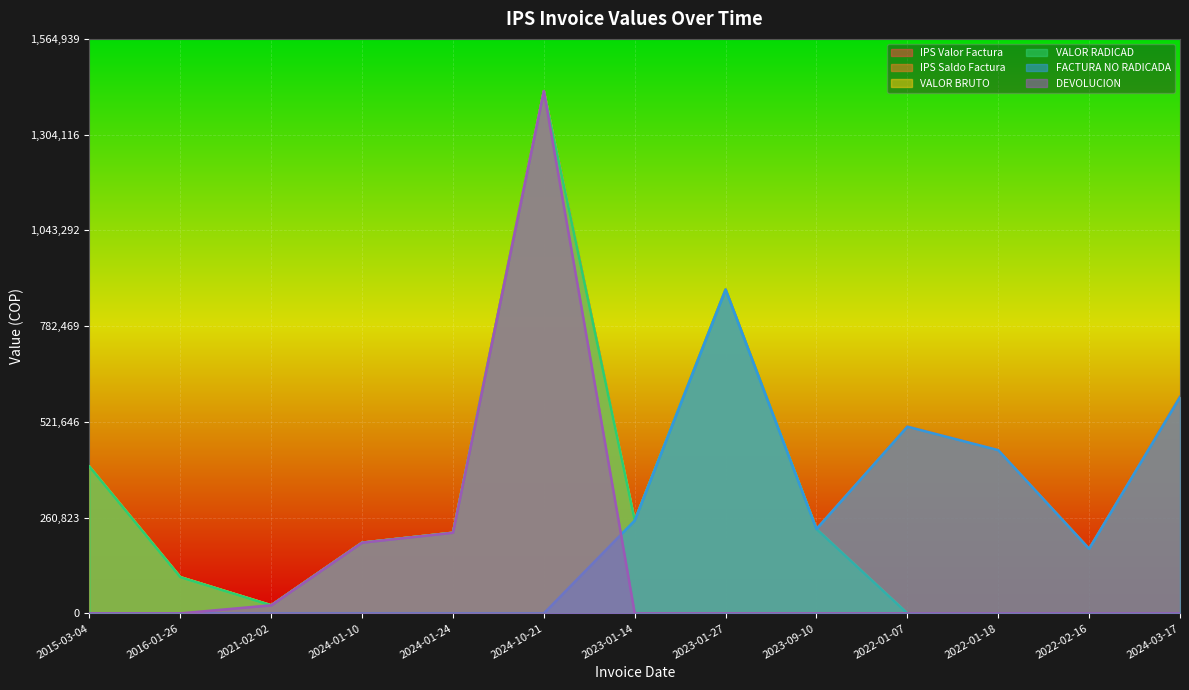

What is the spread (max minus min) of values at 2023-01-27?

882139